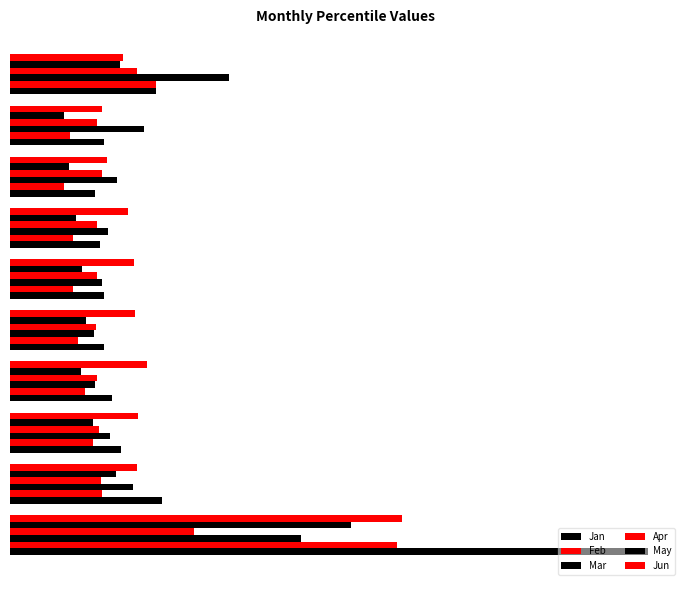

At how many categories does at least one series exceed 1?

1